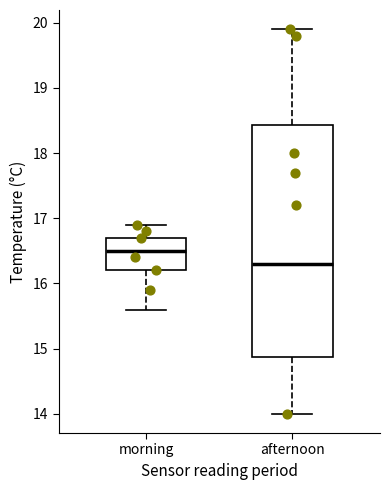

Comparing the boxes themselves (not the whiskers), which one is the tallest?

afternoon